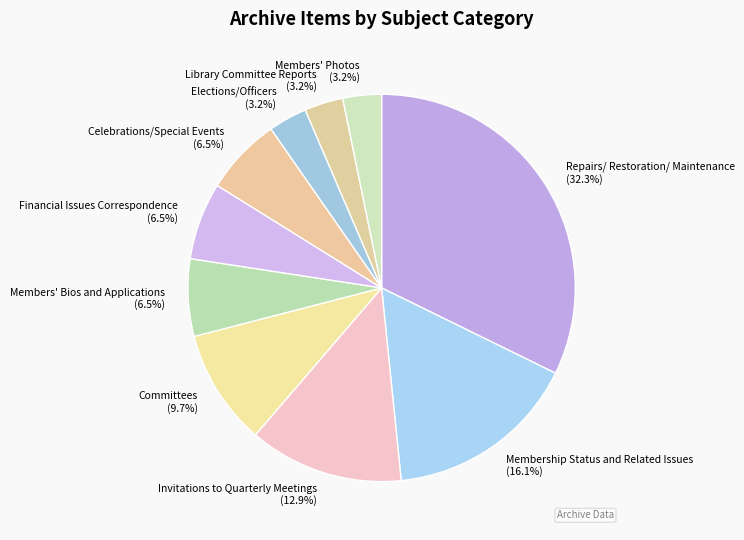

To the nearest percent, what is the difference between the largest and smallest slice percentages?

29%